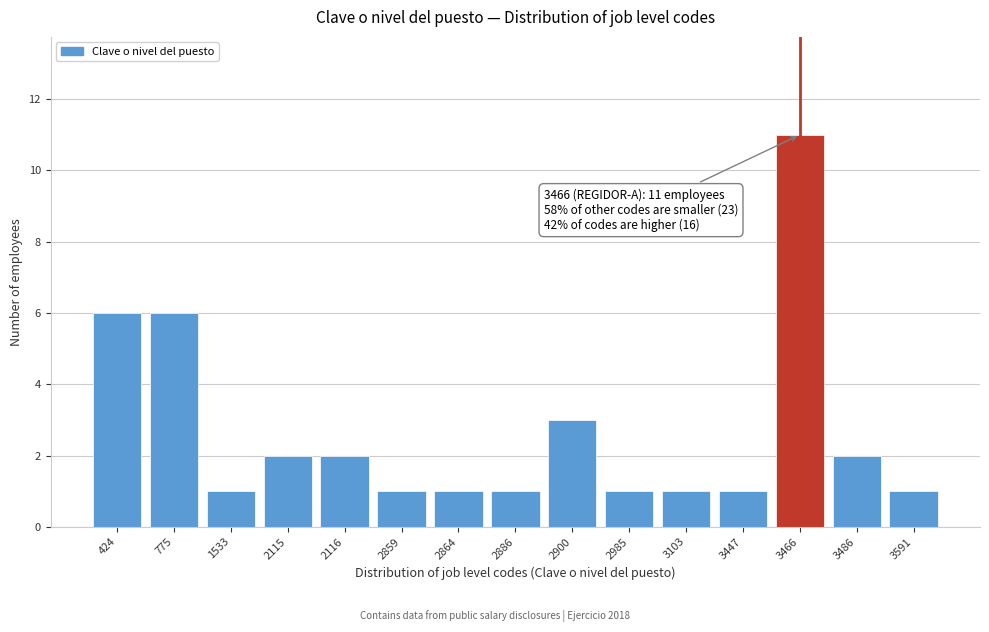

Reading left to right, extract all data points from this chart.

6	6	1	2	2	1	1	1	3	1	1	1	11	2	1